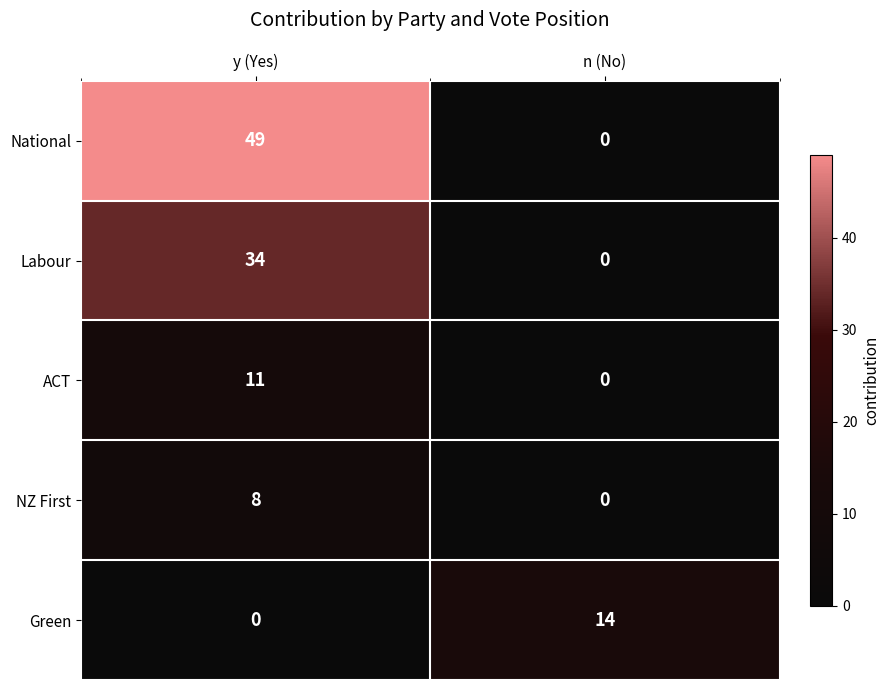

What is the difference between the highest and lowest values at n (No)?

14